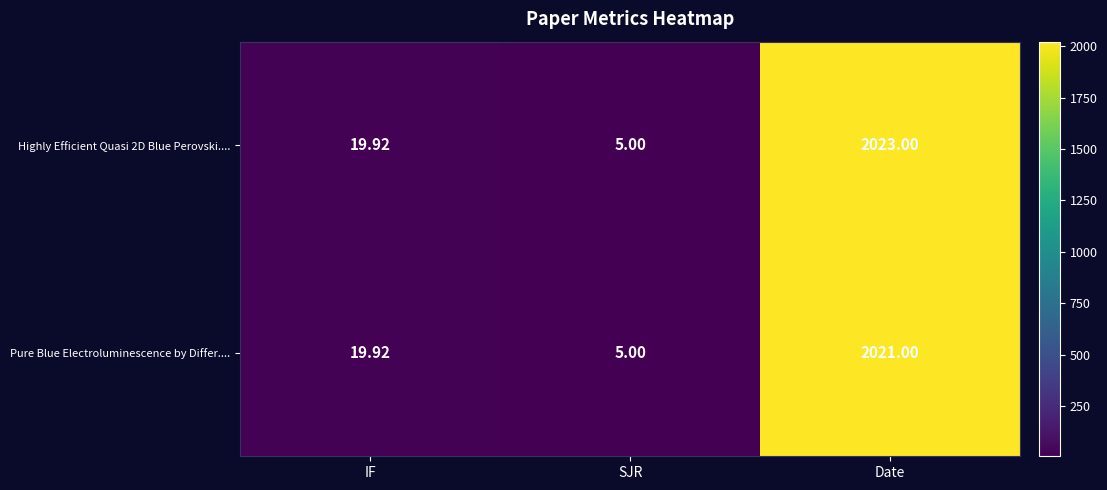

Where does the Pure Blue Electroluminescence by Differ.... series first go above 19?

IF